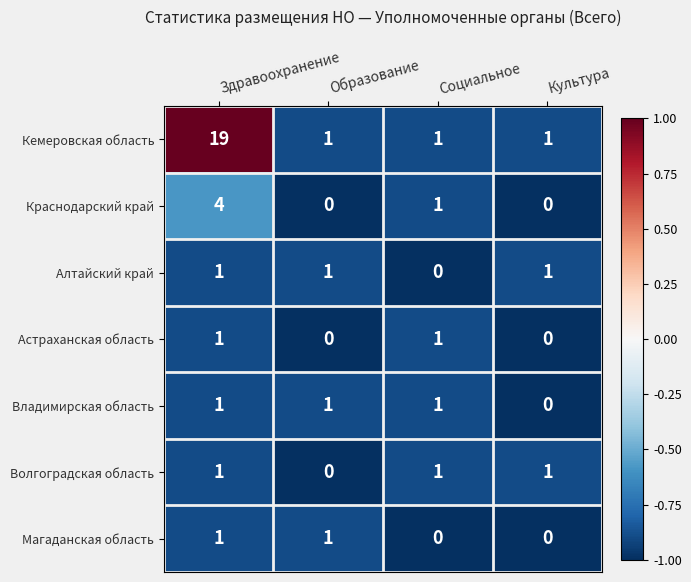

Which series has the largest range (max minus min)?

Кемеровская область